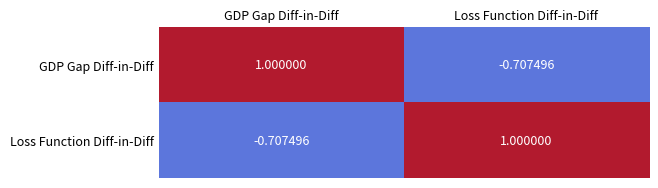

At which label does GDP Gap Diff-in-Diff reach its minimum?

Loss Function Diff-in-Diff